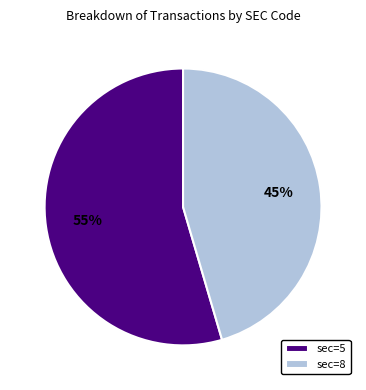

What percentage is the sec=8 slice, to the nearest percent?

45%